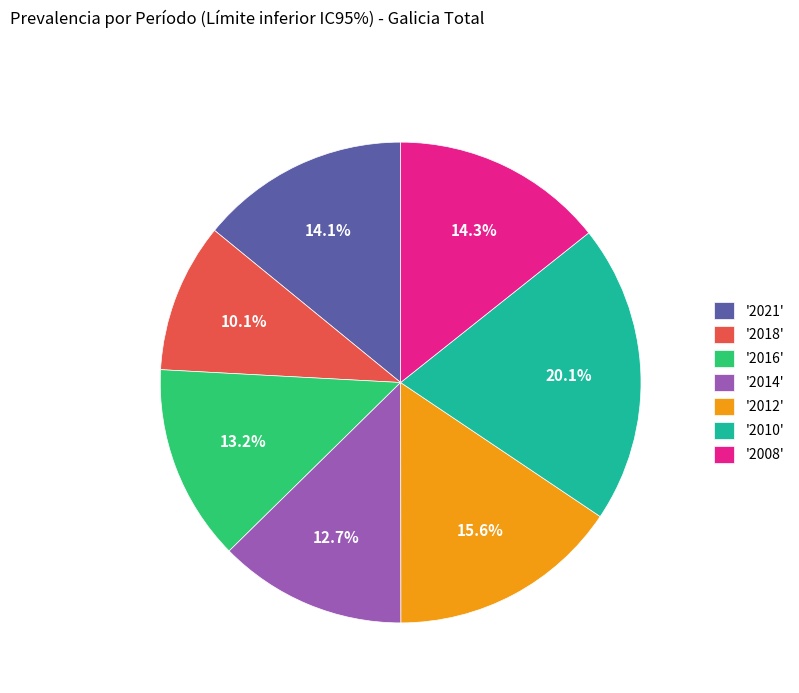

Approximately how many times larger is the value at '2018' compared to '2014'?

0.8